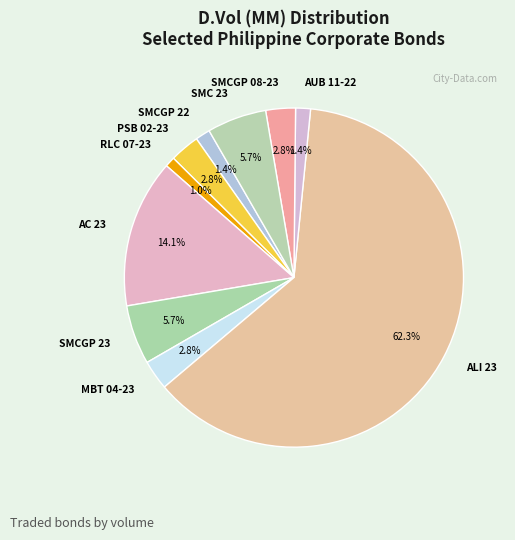

Is the sum of MBT 04-23 and AUB 11-22 greater than half?

No